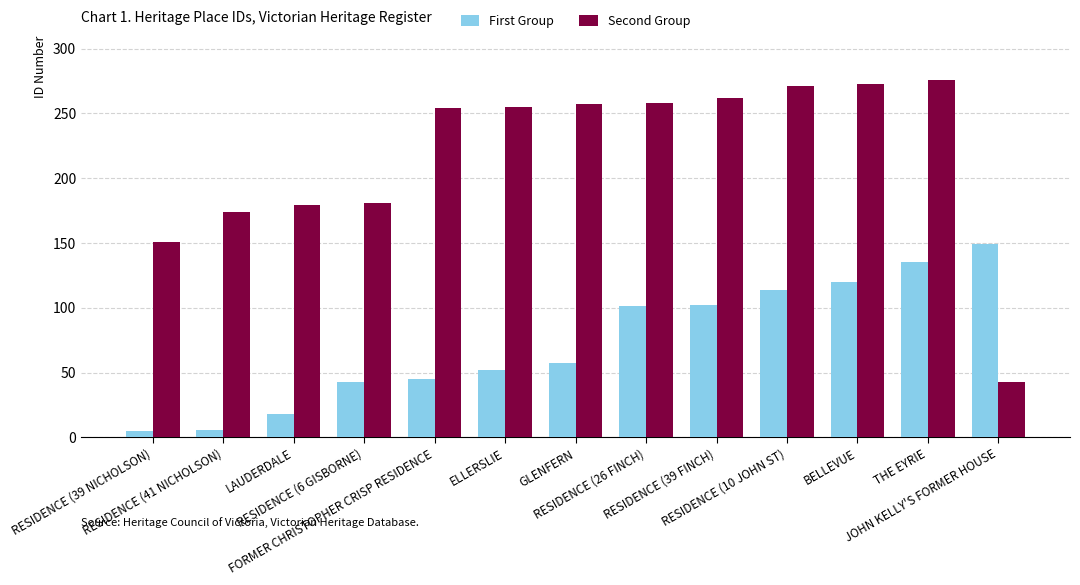

What is the lowest value of the Second Group series?

43